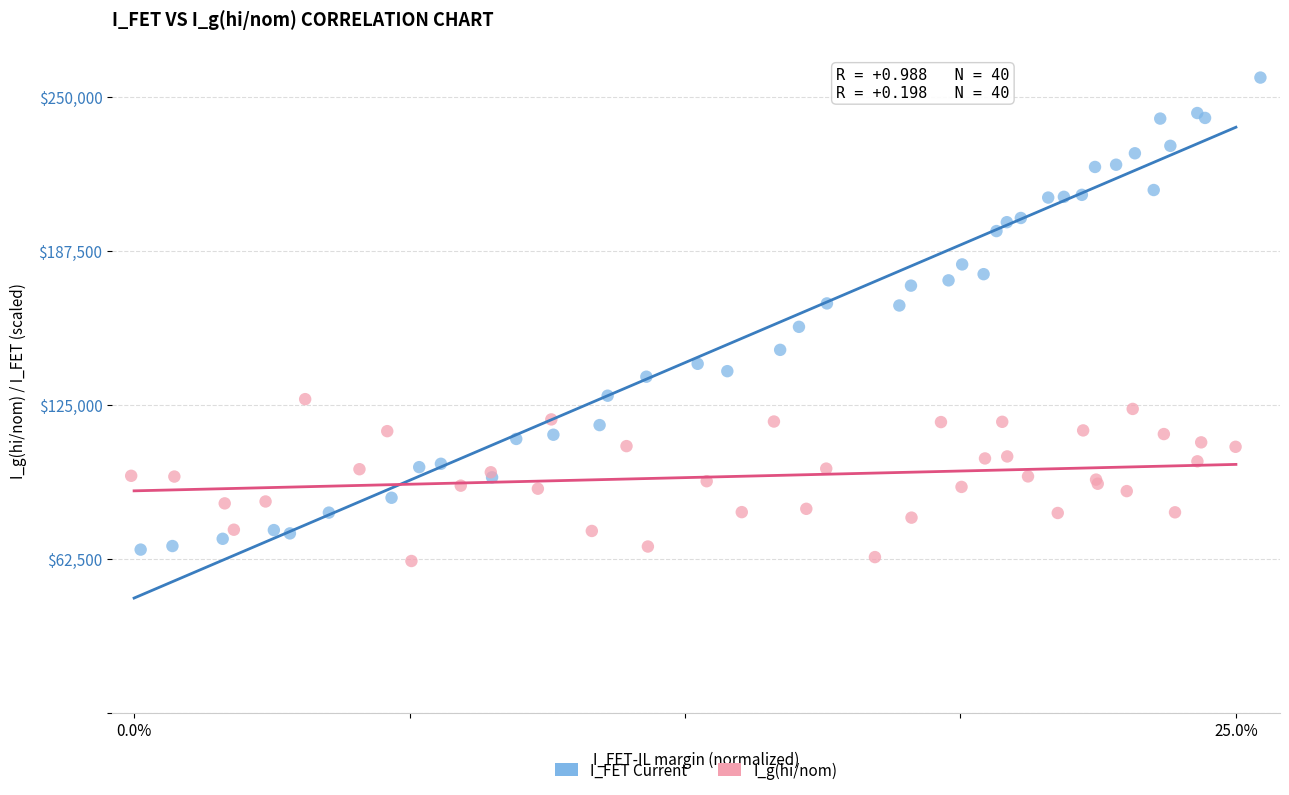

Which series reaches the maximum Y coordinate?

I_FET Current